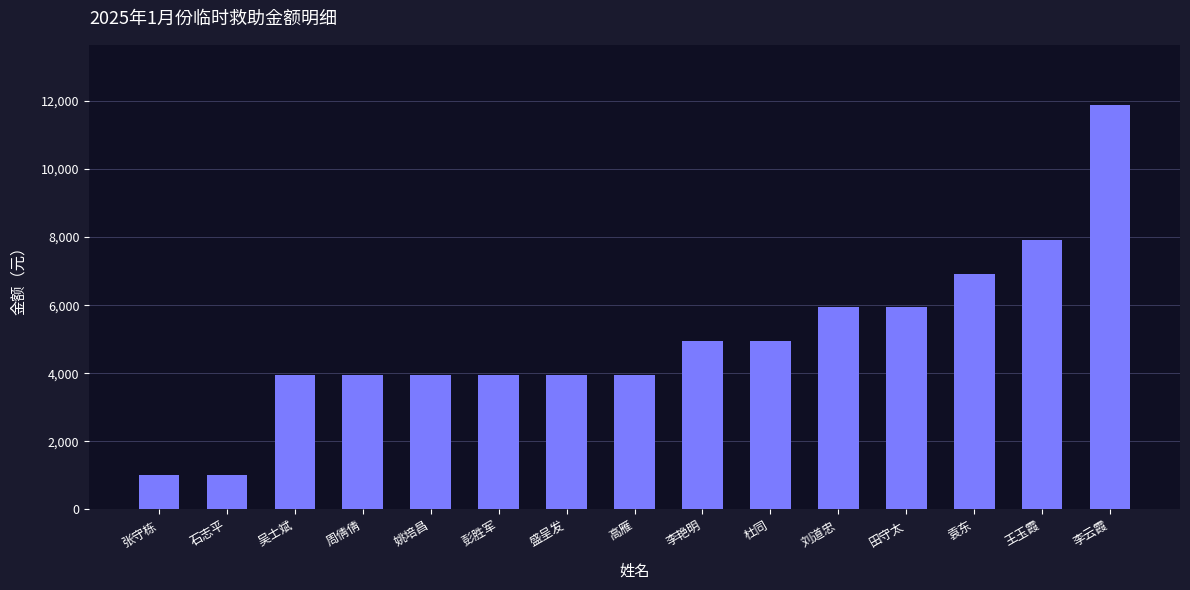

The chart shows a value of 969 at 盛呈发. True or false?

False